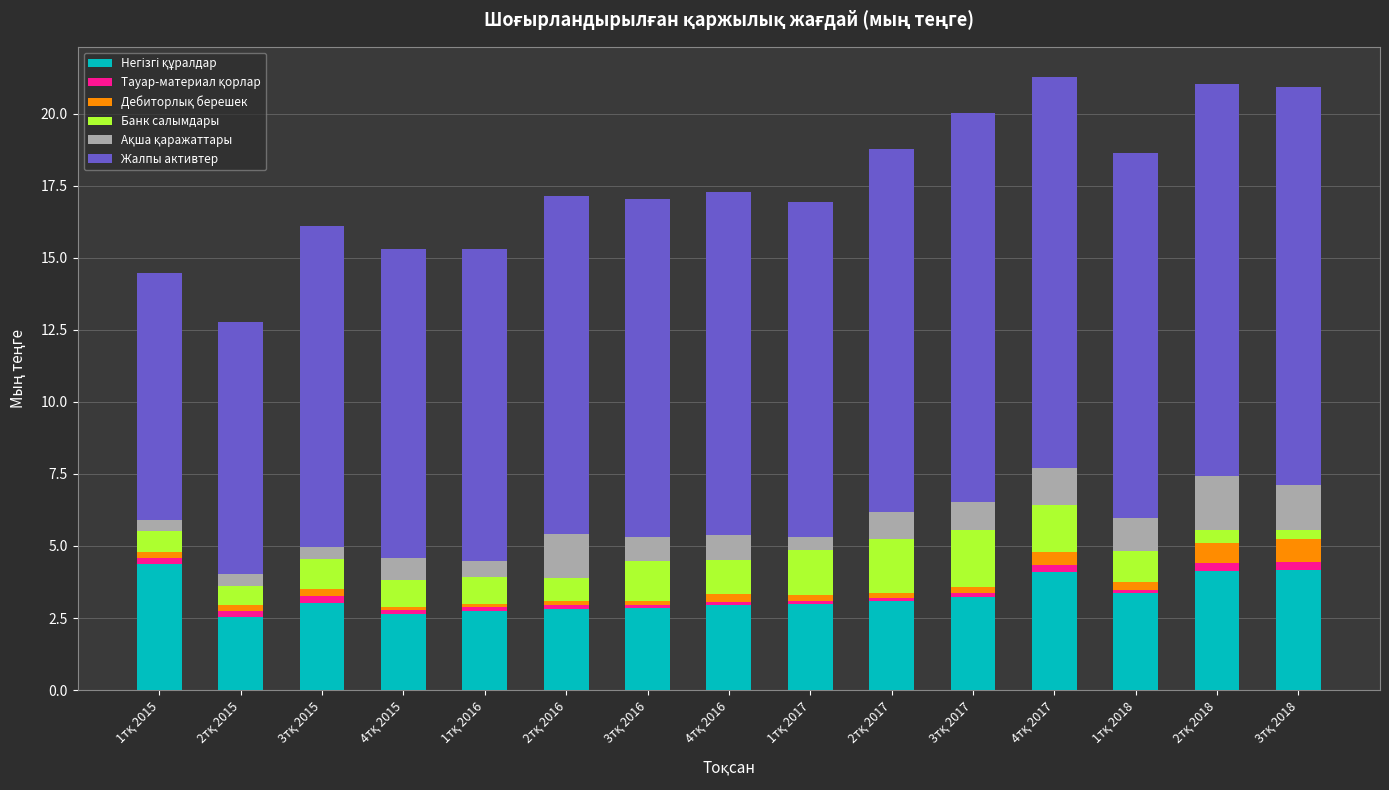

Count the number of data series in this chart.

6